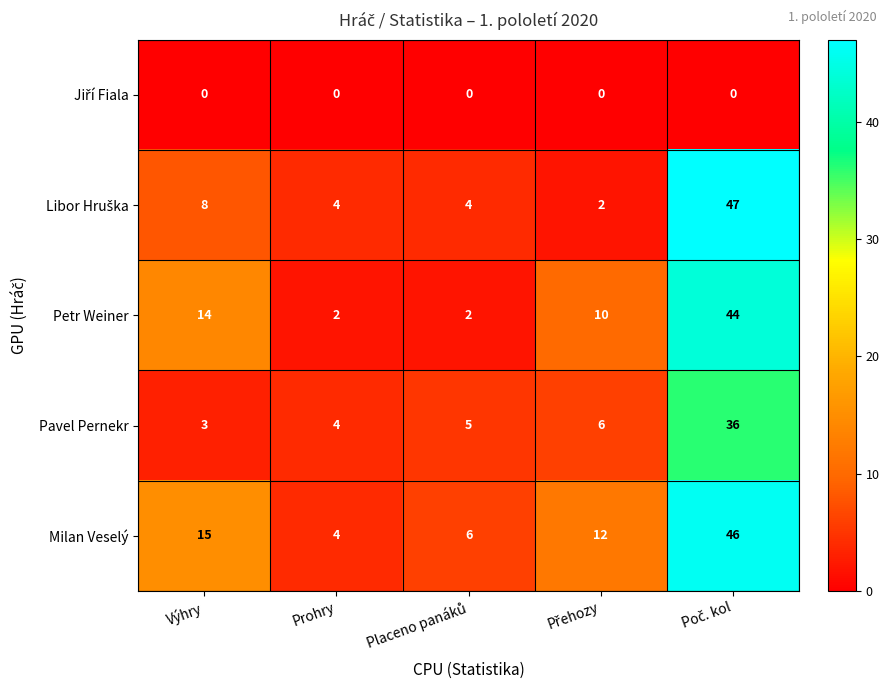

How many data points does each series have?

5